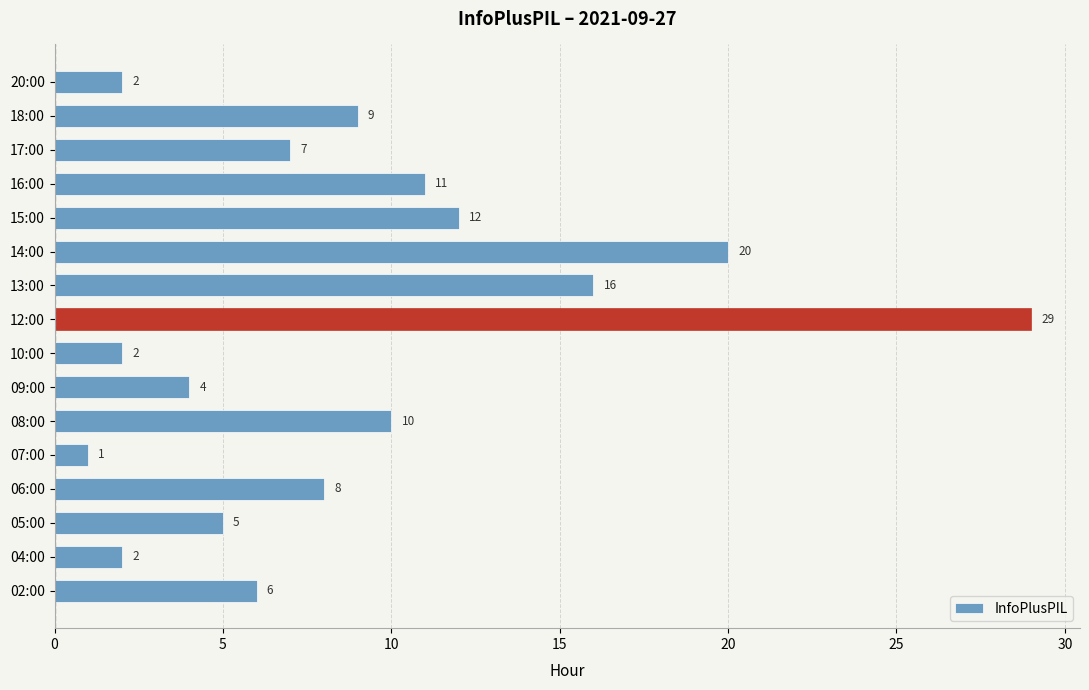

What is the change in value from 08:00 to 17:00?

-3